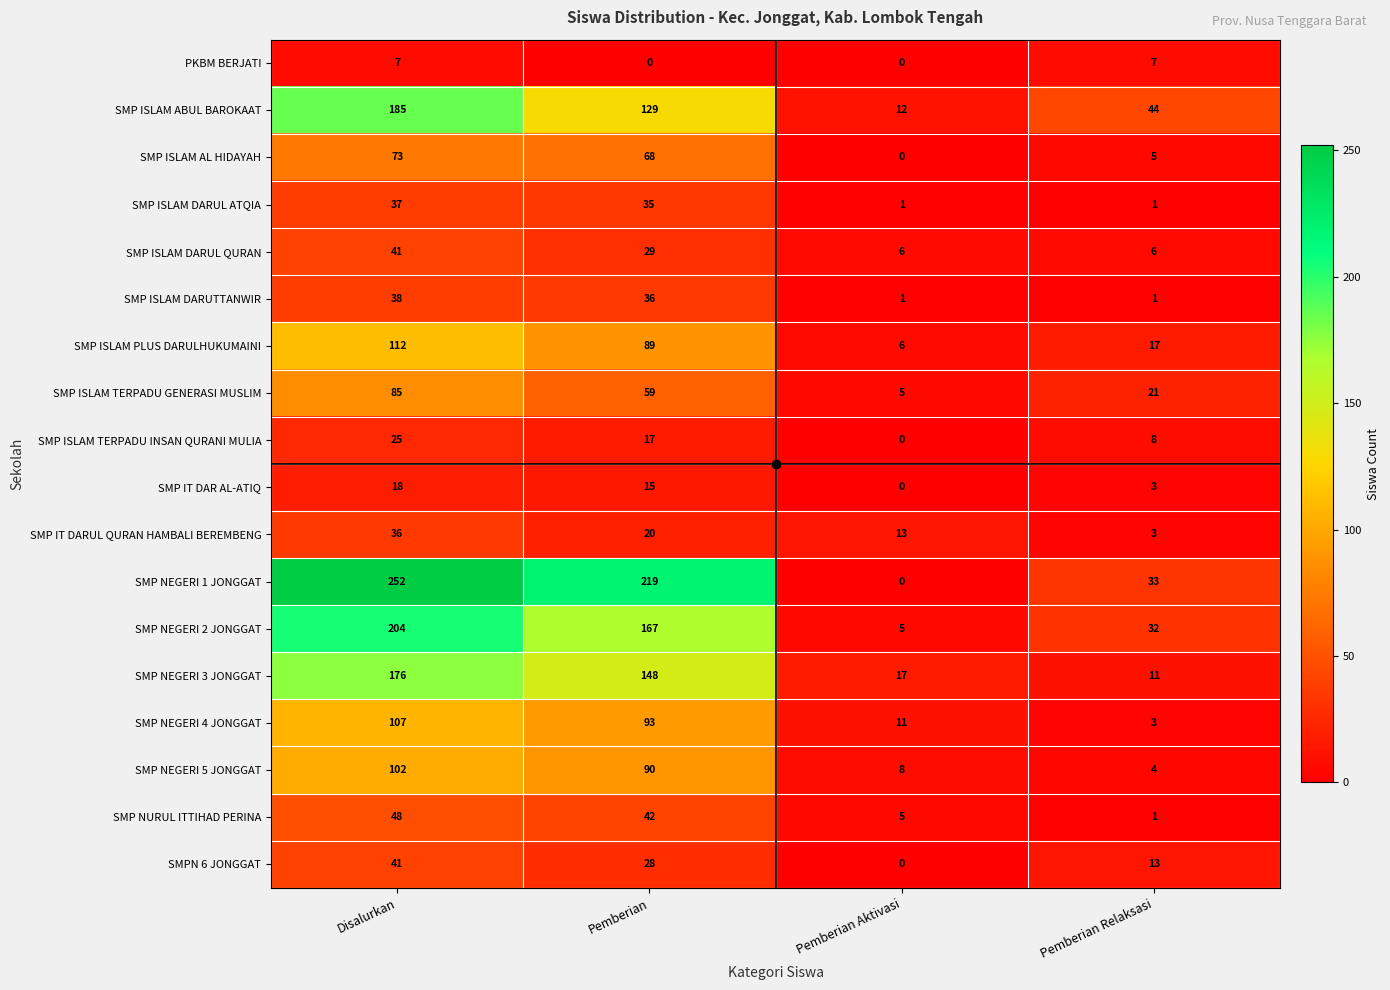

Where does the SMP NURUL ITTIHAD PERINA series first go above 42?

Disalurkan